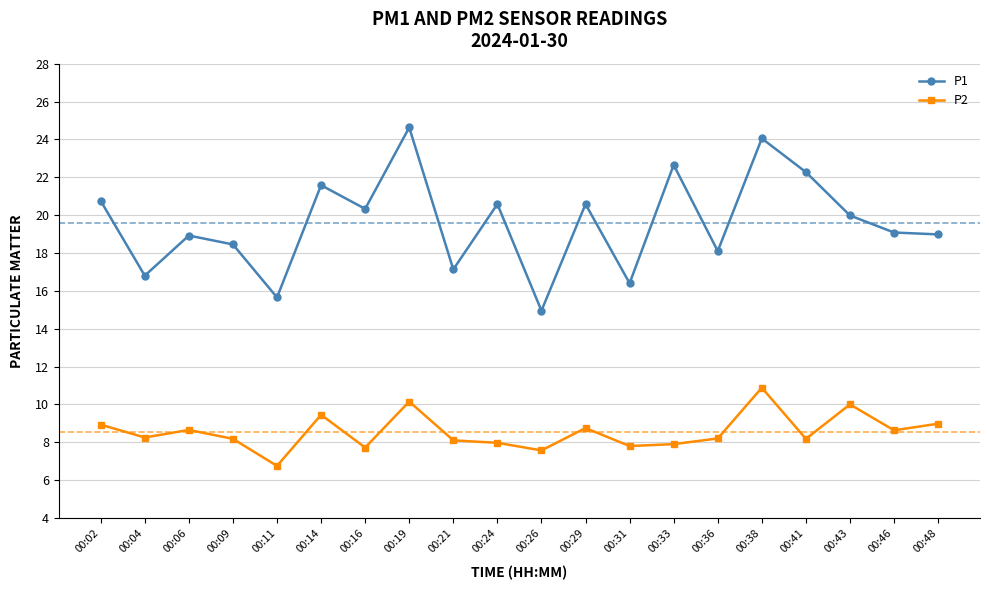

What is the difference between the maximum and minimum values in the P1 series?

9.7